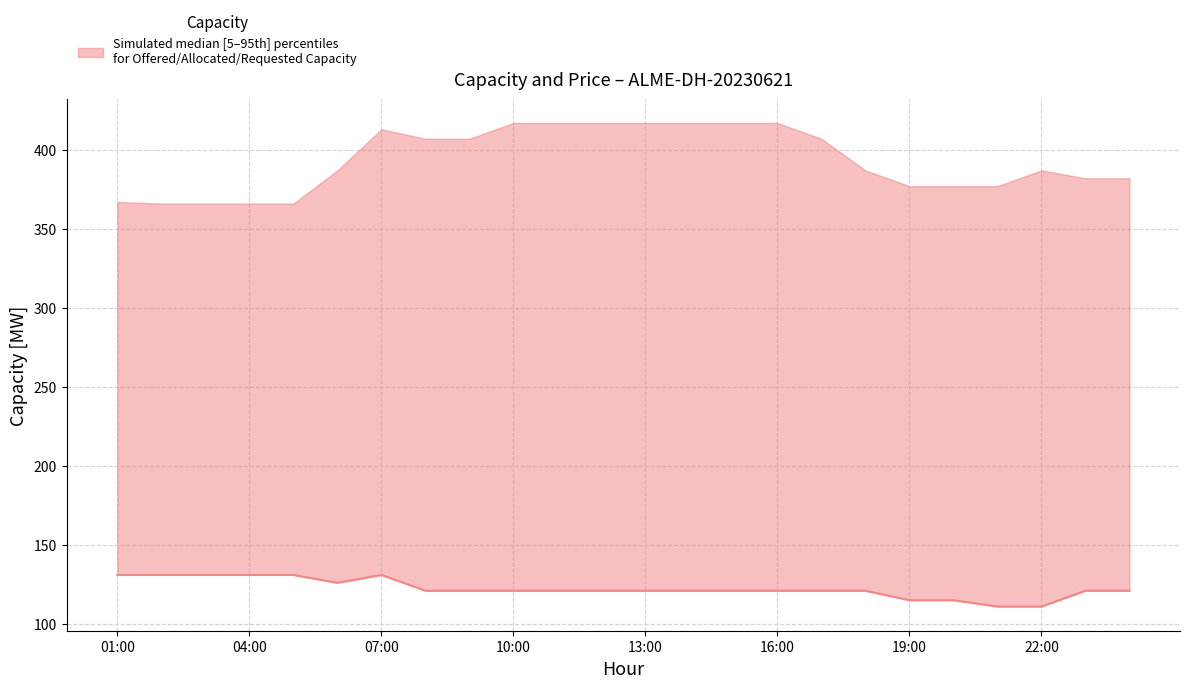

What value does the data have at 14?

121